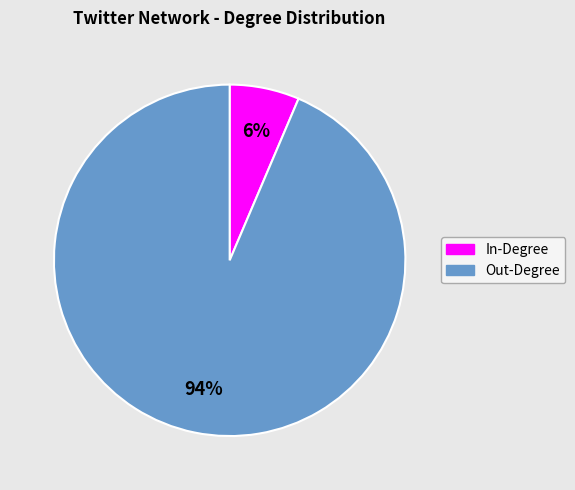

Is there a majority slice in this chart?

Yes